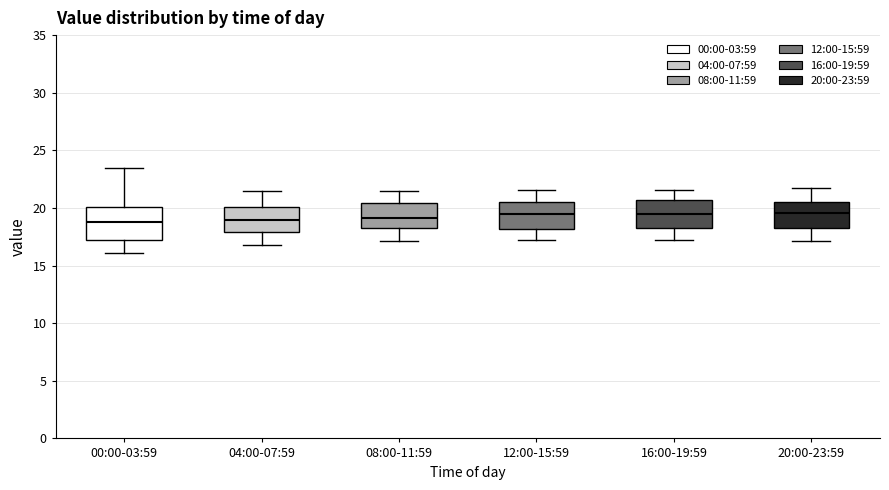

Reading left to right, read every box against the y-axis: the position of its median line, the range the box covers, and the ends of its whiskers. The values are not printed on the chart, so give them approximately, as read against the axis.

00:00-03:59: median 18.5, box 17.0 to 20.0, whiskers 16.0 to 23.5
04:00-07:59: median 19.0, box 18.0 to 20.0, whiskers 17.0 to 21.5
08:00-11:59: median 19.0, box 18.5 to 20.5, whiskers 17.0 to 21.5
12:00-15:59: median 19.5, box 18.0 to 20.5, whiskers 17.0 to 21.5
16:00-19:59: median 19.5, box 18.5 to 20.5, whiskers 17.0 to 21.5
20:00-23:59: median 19.5, box 18.5 to 20.5, whiskers 17.0 to 21.5